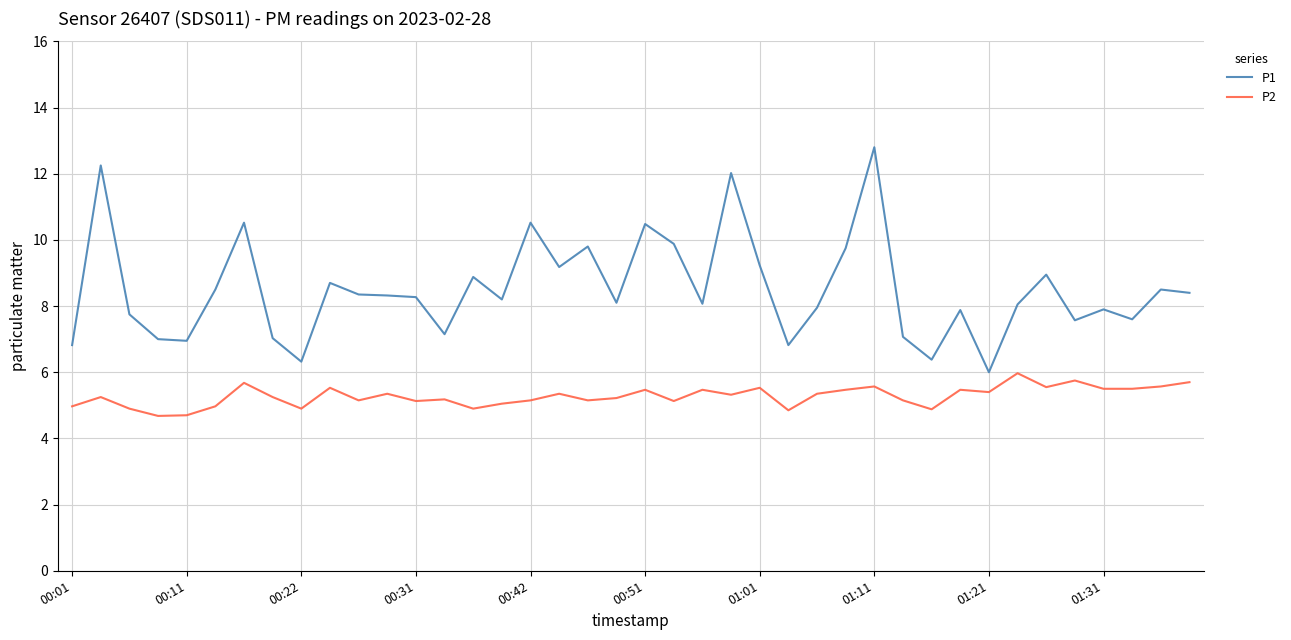

What are all the series names shown in the legend?

P1, P2